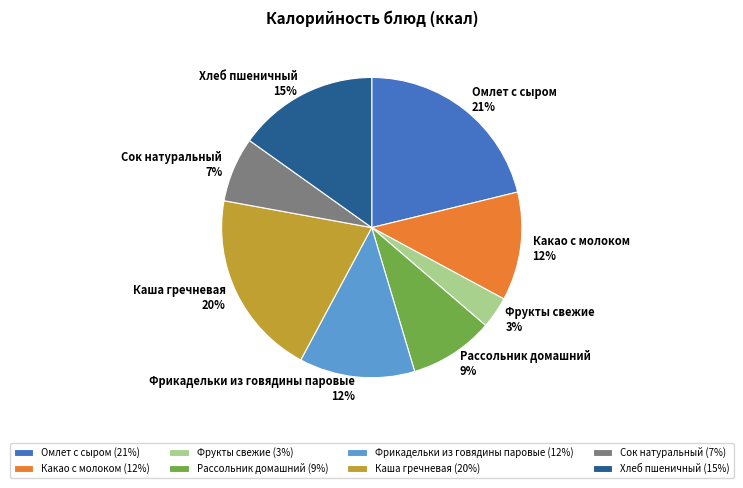

What portion of the pie excludes Сок натуральный?

93.0%